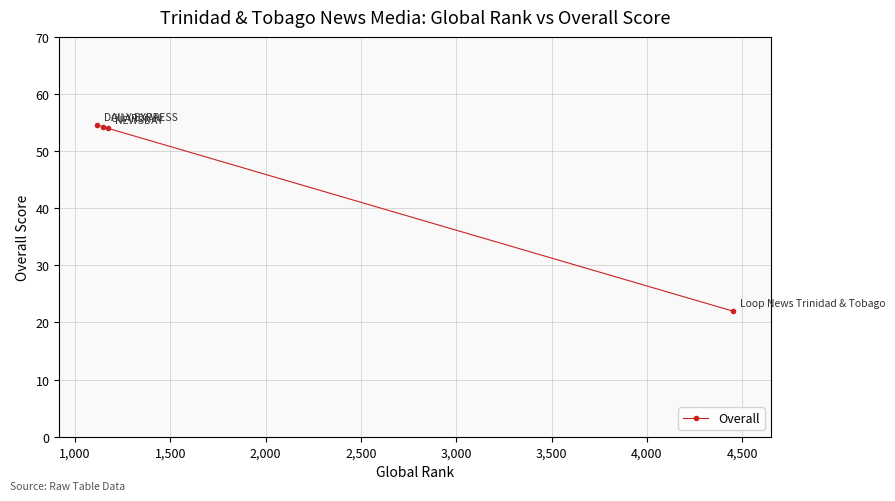

What is the minimum value shown in the chart?

22.0